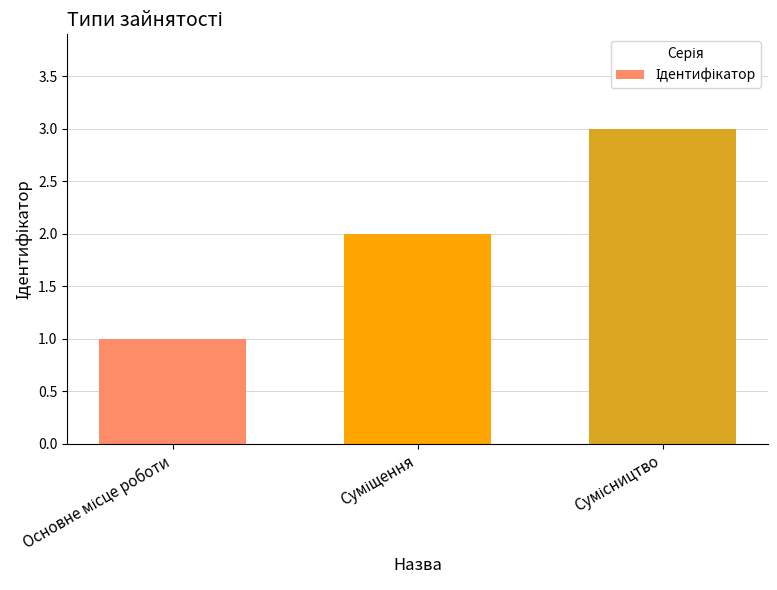

What is the greatest value displayed?

3